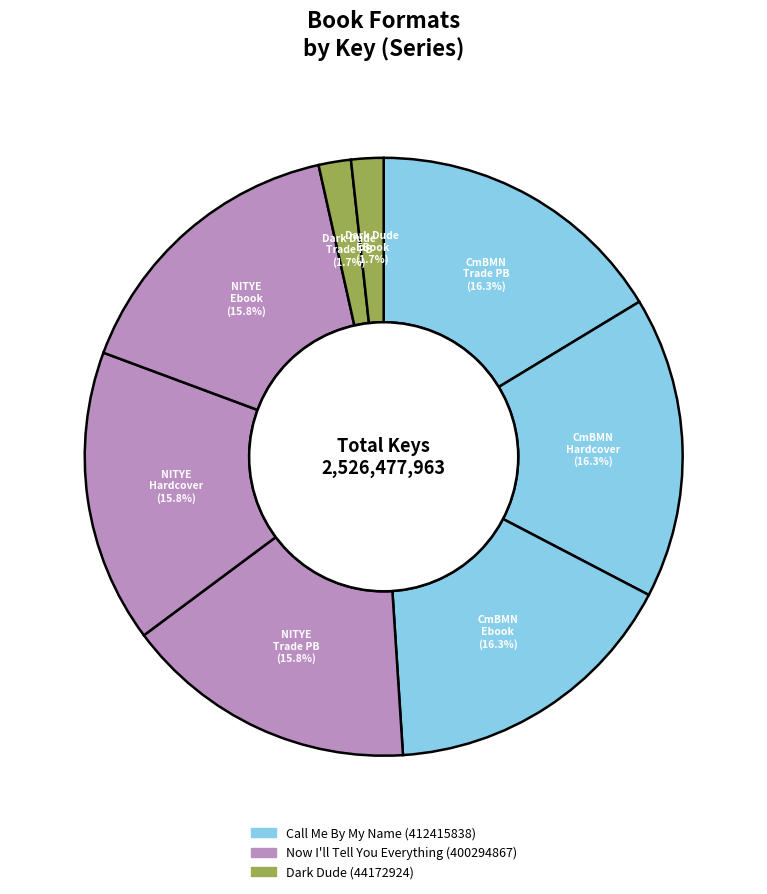

Count the number of slices in the pie.

8